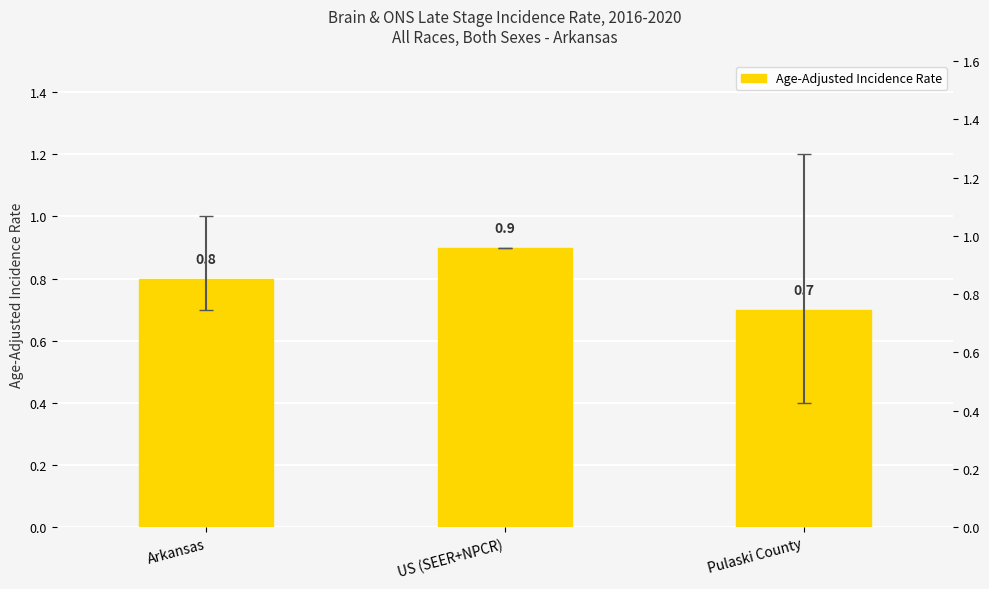

What is the value of the 3rd bar from the left?

0.7